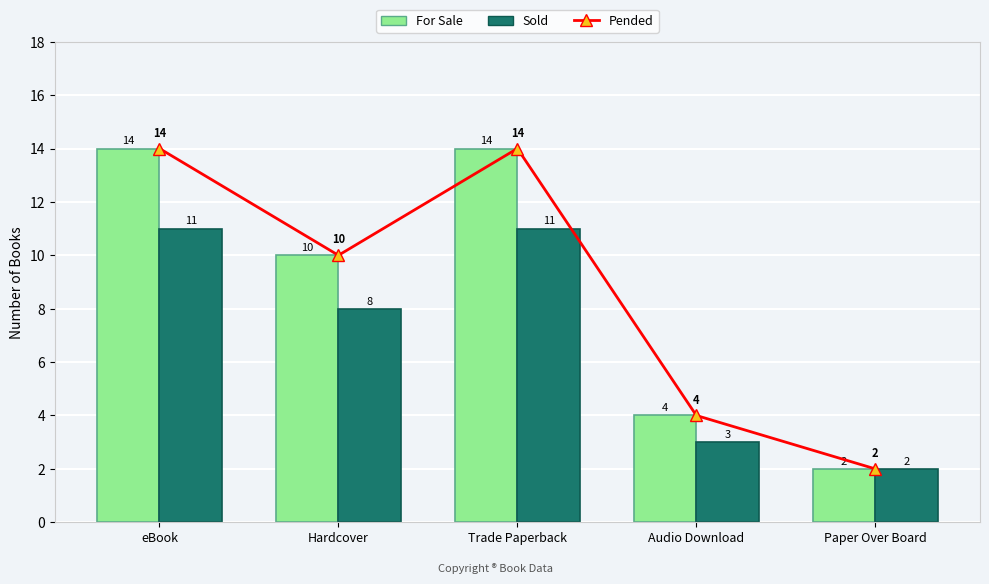

Which series has the largest range (max minus min)?

Pended